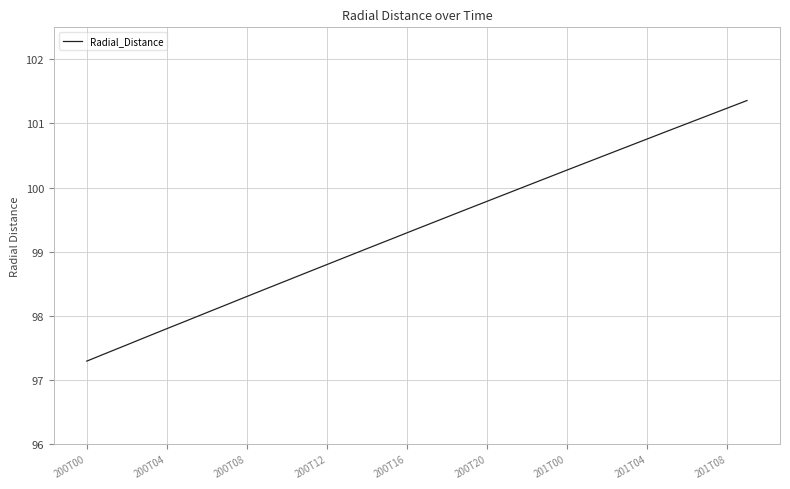

What is the difference between the maximum and minimum values?

4.1